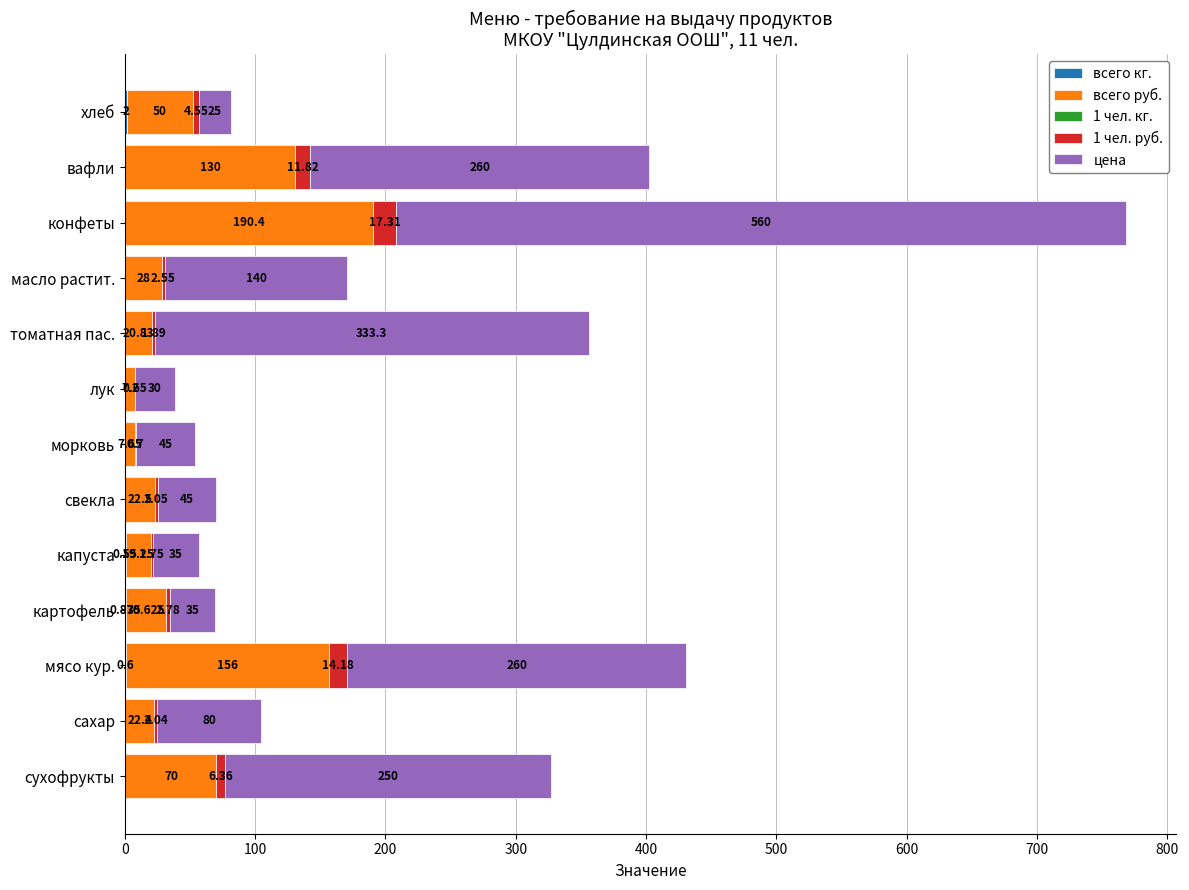

At which category is the sum across all series the highest?

конфеты